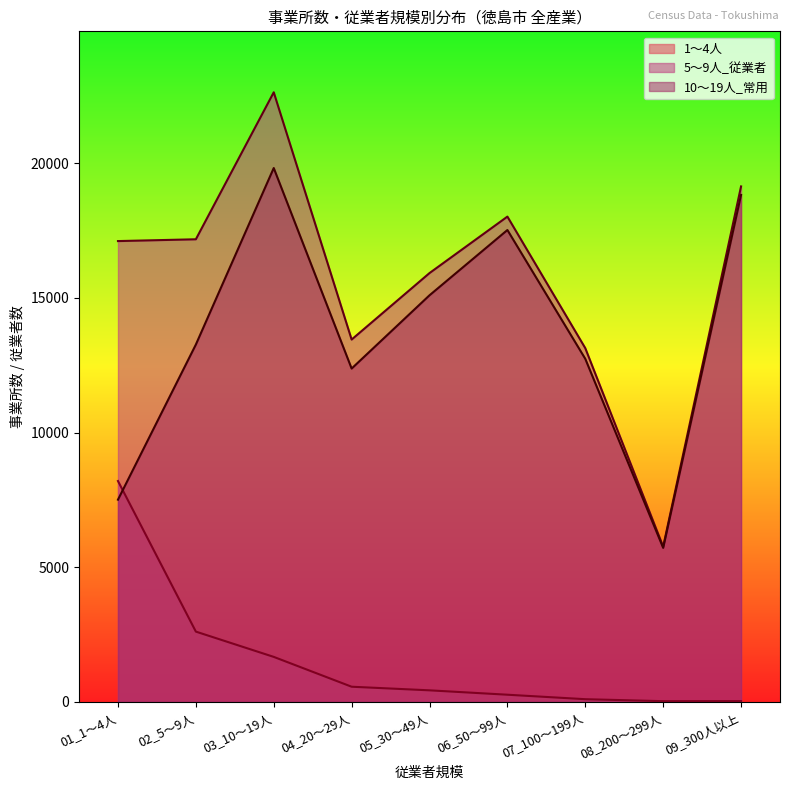

What is the value of the 1～4人 point at the 3rd from the left?

1670